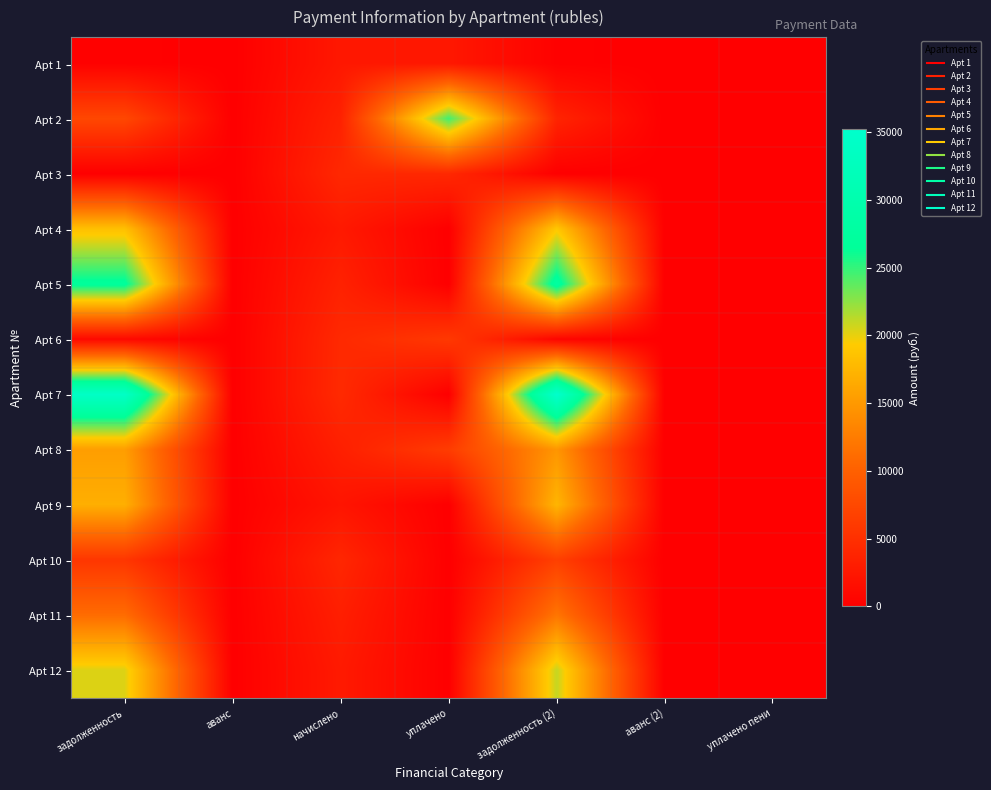

Which has a higher value, уплачено пени or начислено?

начислено